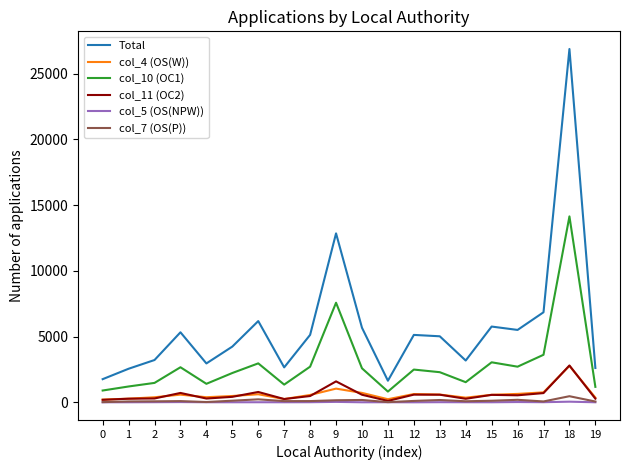

What is the sum of the col_10 (OC1) values at 18 and 5?

16370